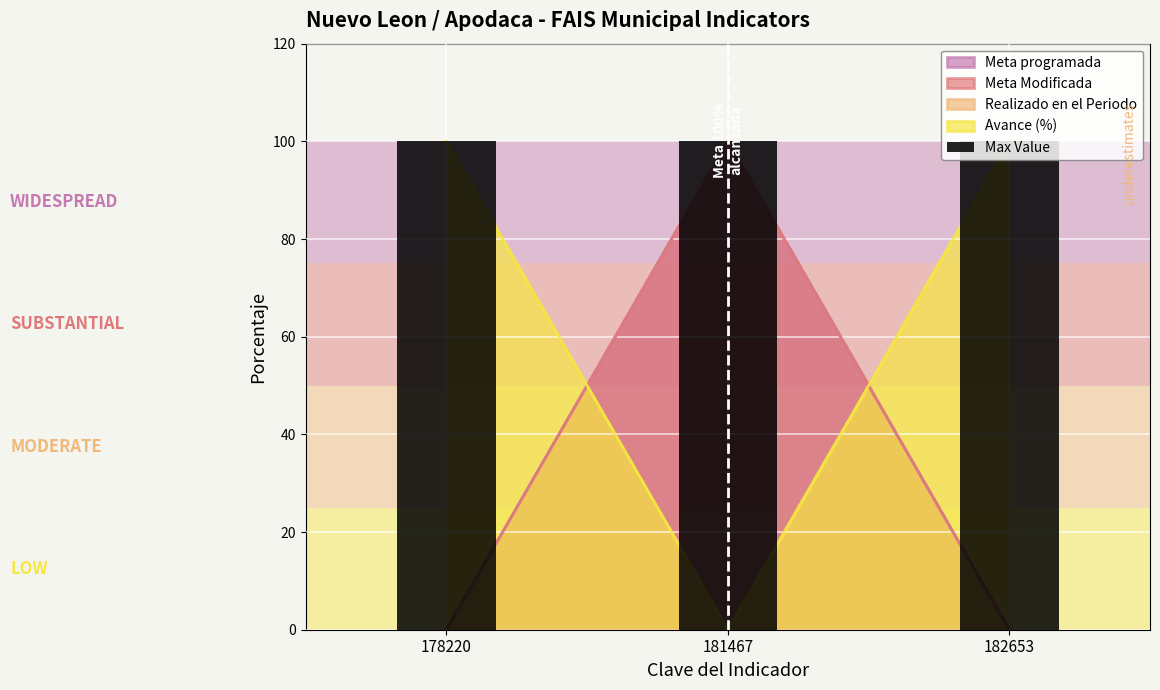

List the series in order of their peak value, highest first.

Meta programada, Meta Modificada, Avance (%)